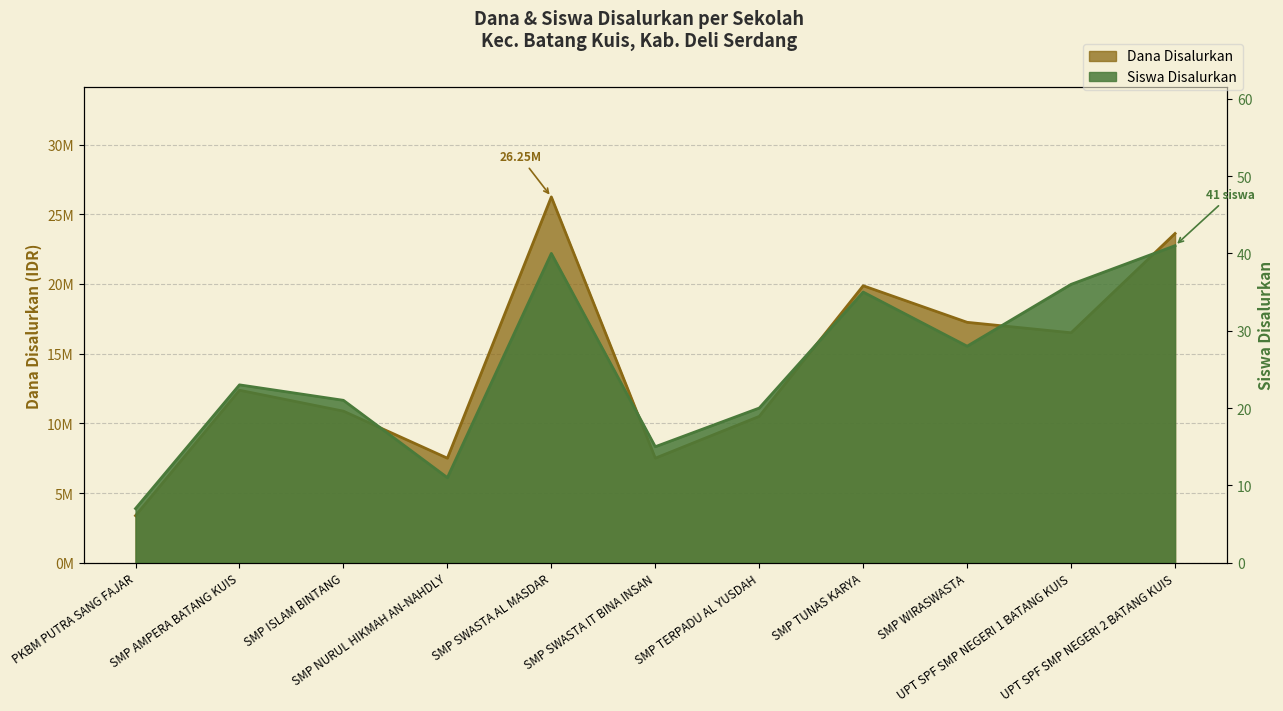

What is the spread (max minus min) of values at SMP NURUL HIKMAH AN-NAHDLY?

7499989